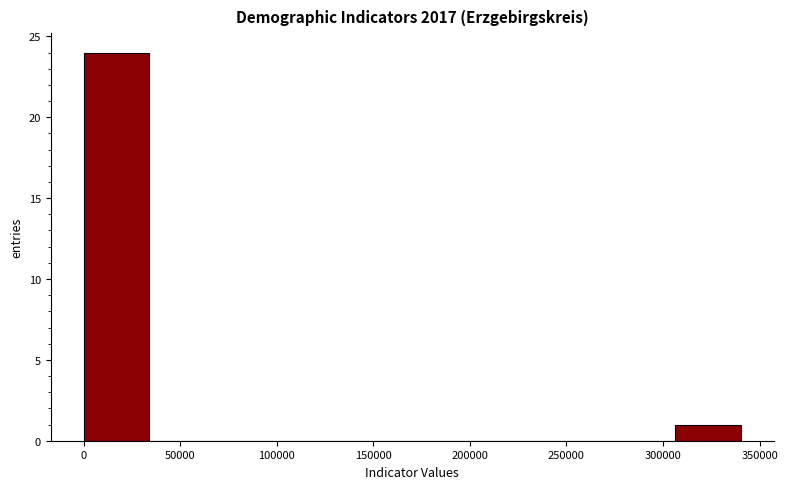

Reading left to right, list every bar in this chart as the range it spans on the x-axis followed by its height. Neither the bar edges nor the heights are printed on the chart, so give them approximately, as read against the axes.

0 to 35000: 24
35000 to 70000: 0
70000 to 100000: 0
100000 to 135000: 0
135000 to 170000: 0
170000 to 205000: 0
205000 to 240000: 0
240000 to 270000: 0
270000 to 305000: 0
305000 to 340000: 1